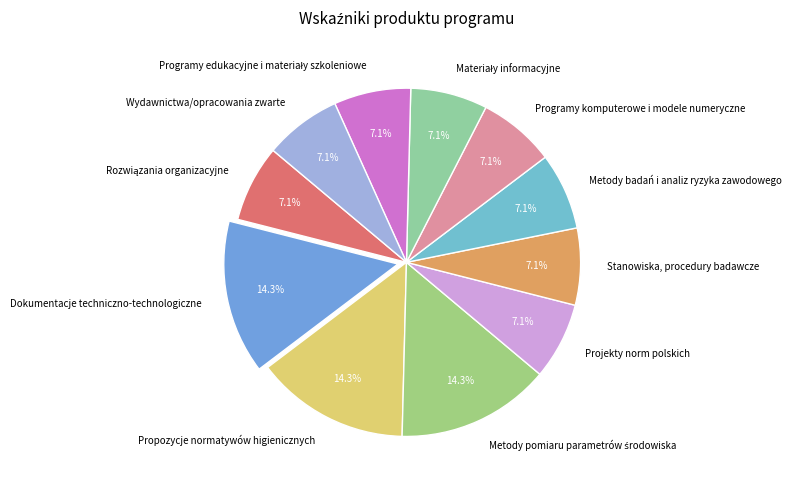

What portion of the pie excludes Metody badań i analiz ryzyka zawodowego?

92.9%